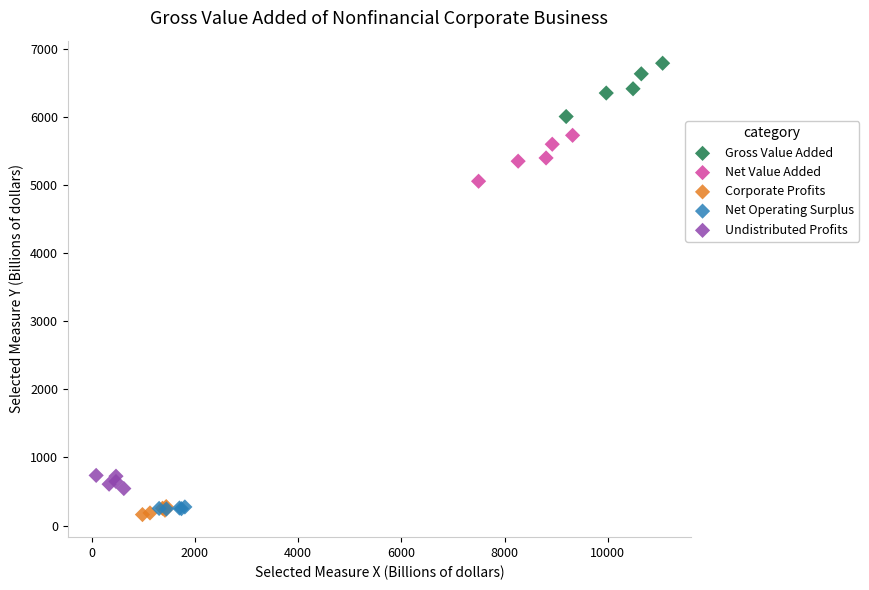

Which series has the widest spread of Y values?

Gross Value Added